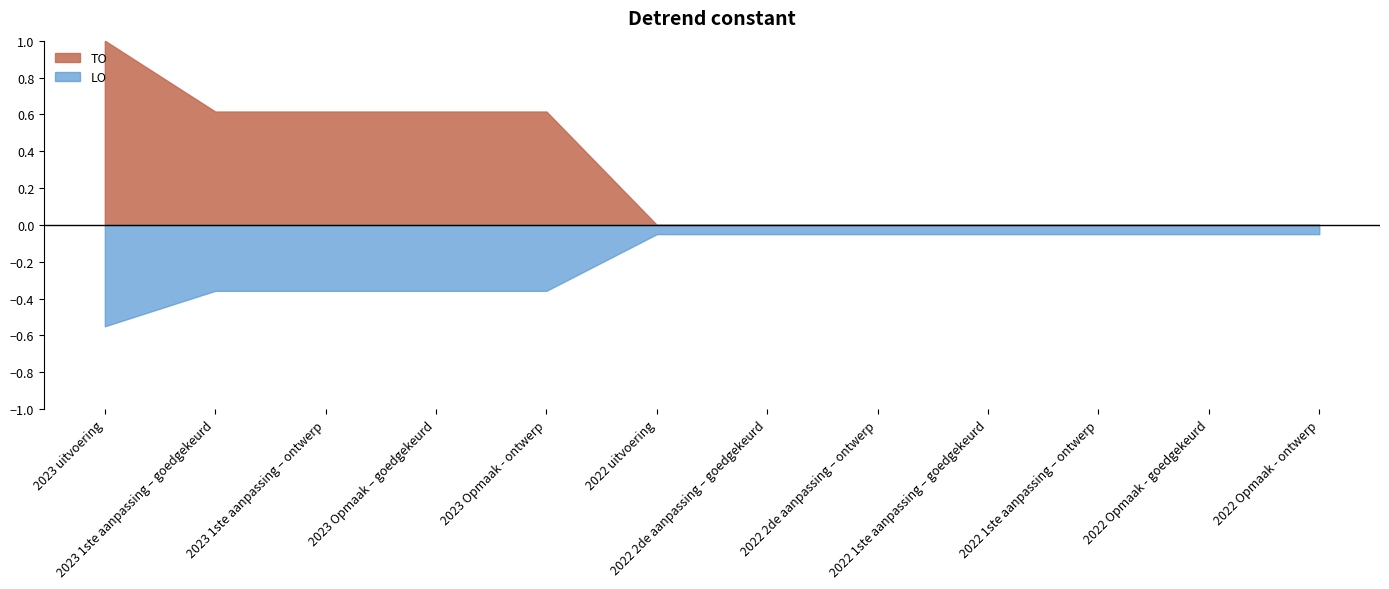

True or false: TO and LO cross at least once.

False